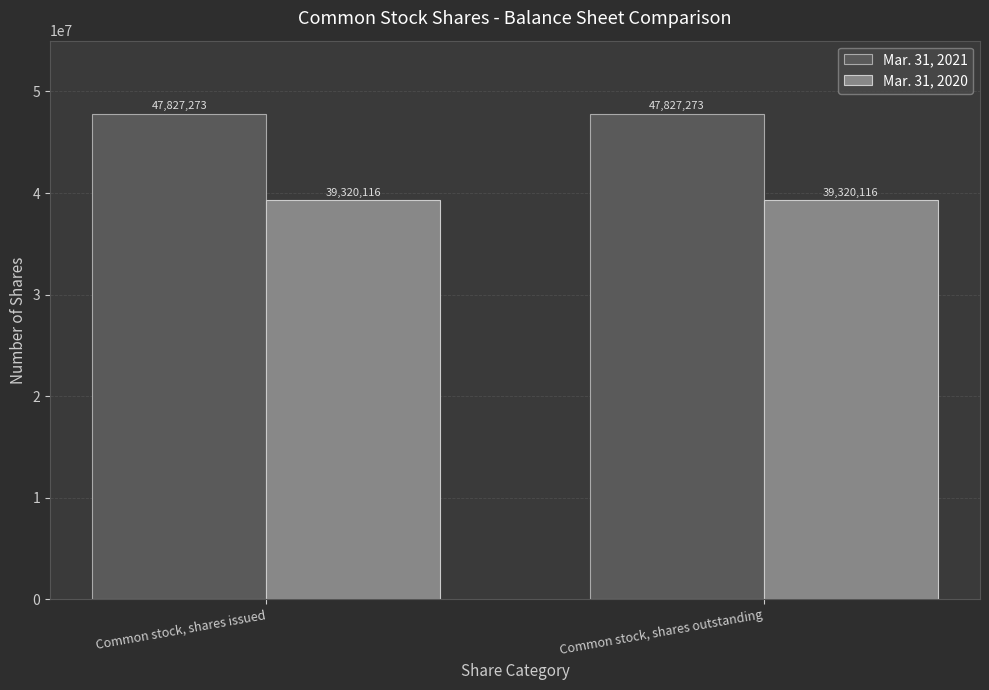

Rank the series by their maximum value, from highest to lowest.

Mar. 31, 2021, Mar. 31, 2020